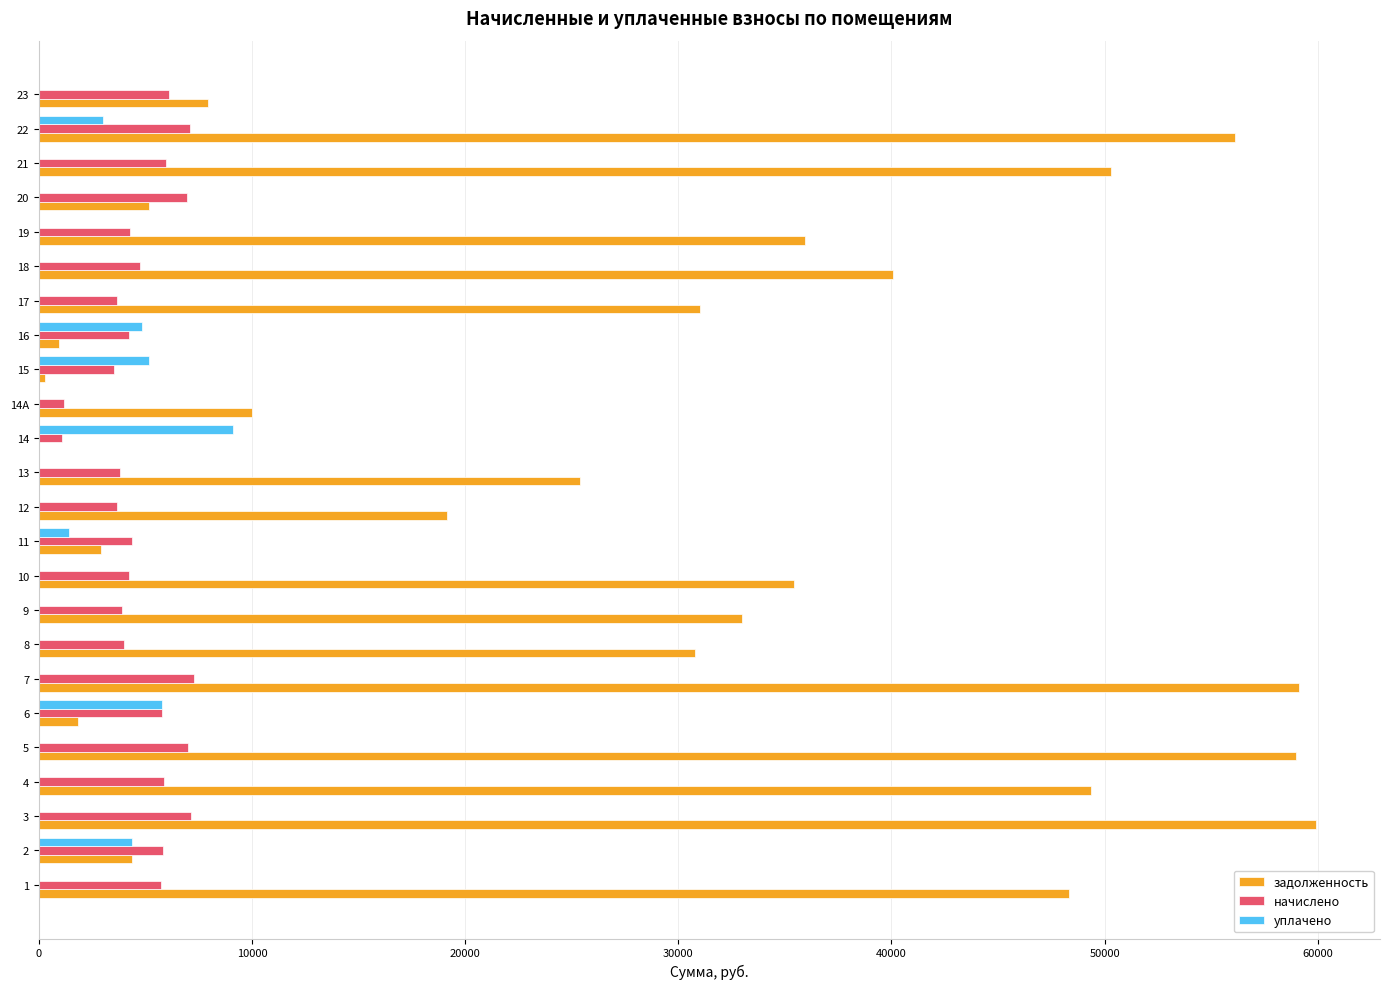

Which series has the largest range (max minus min)?

задолженность